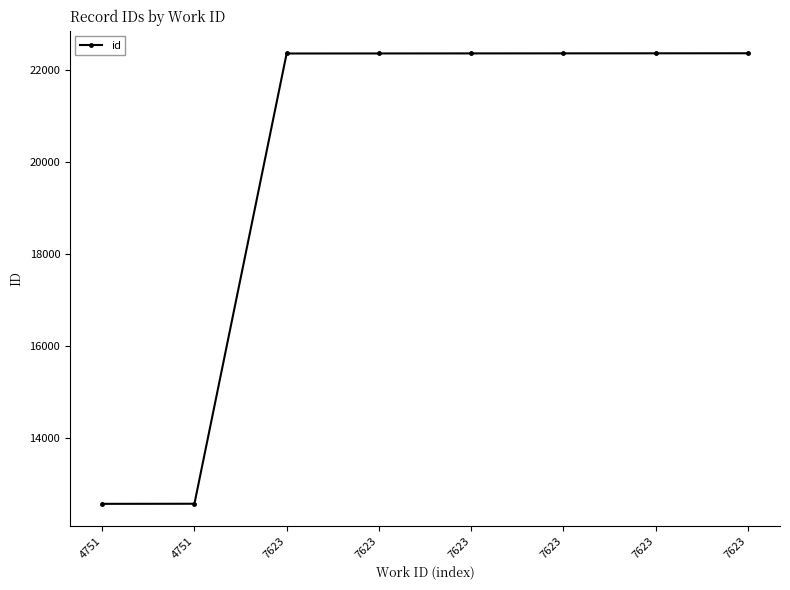

What is the sum of all values?

159299